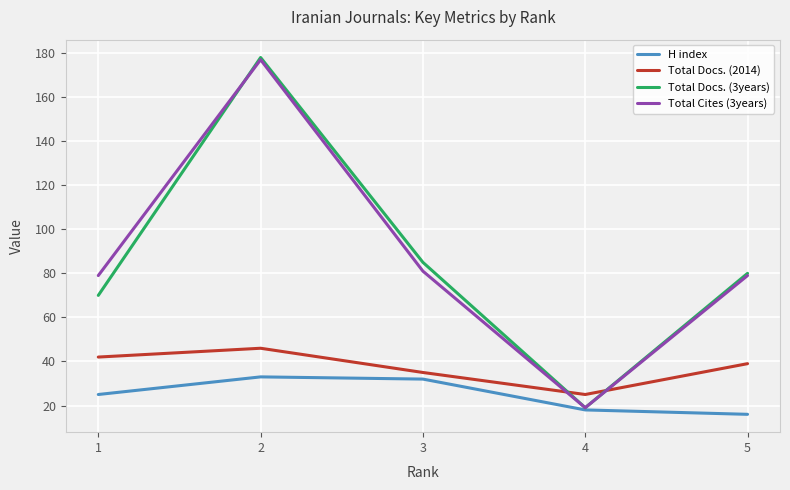

What is the sum of all Total Cites (3years) values?

435